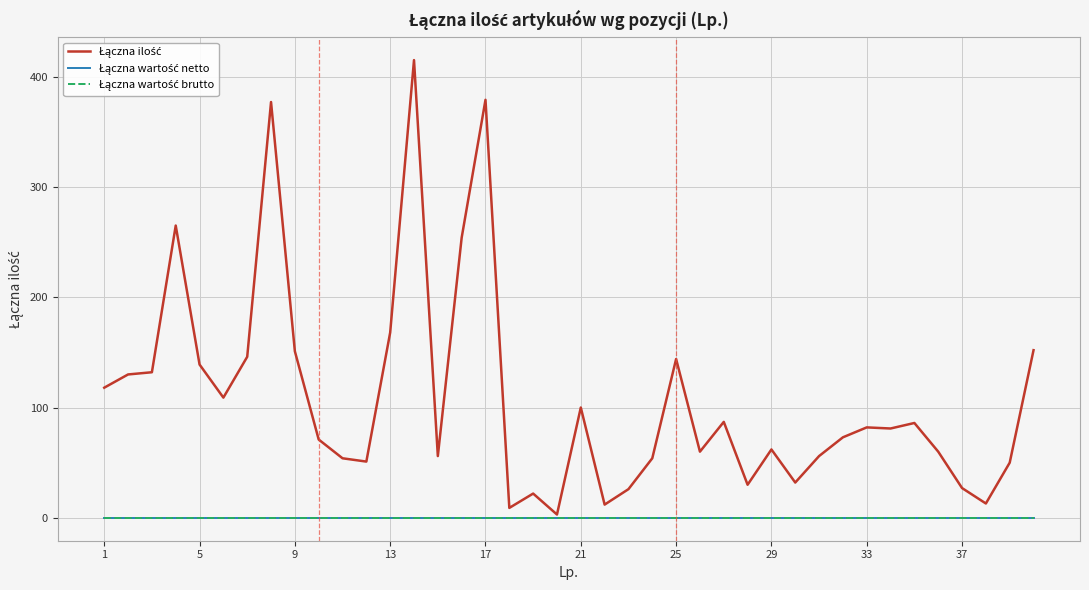

Does the chart have visible grid lines?

Yes